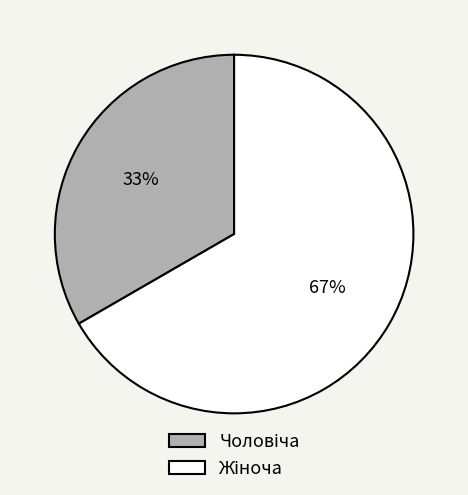

To the nearest percent, what is the average slice percentage?

50%